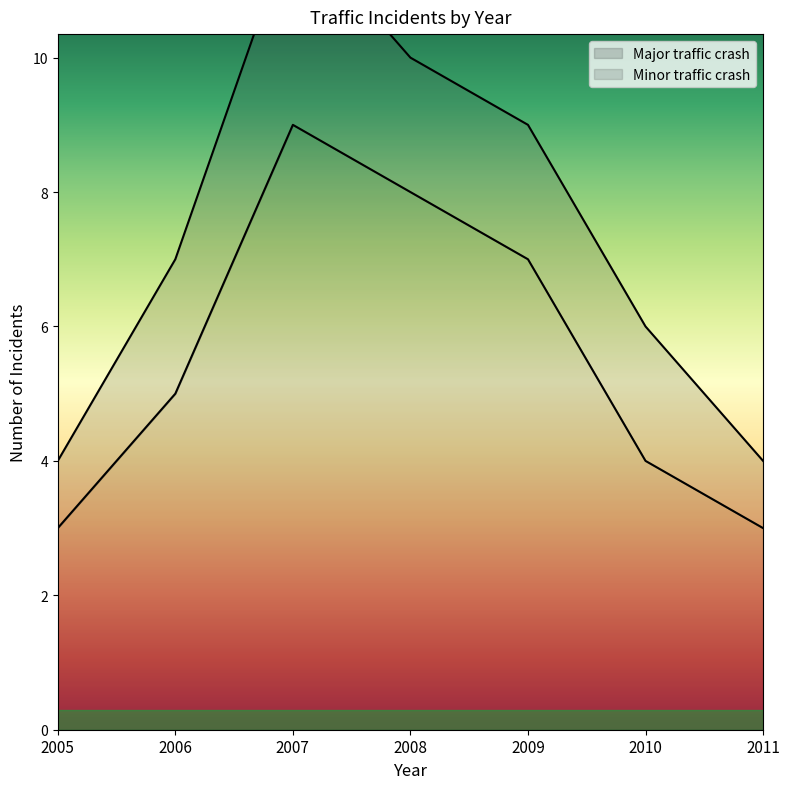

At which label is the value closest to 6?

2006